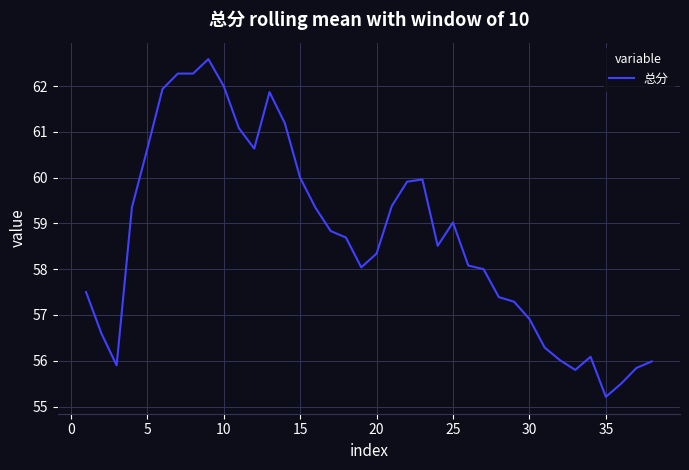

What is the maximum value shown in the chart?

62.6